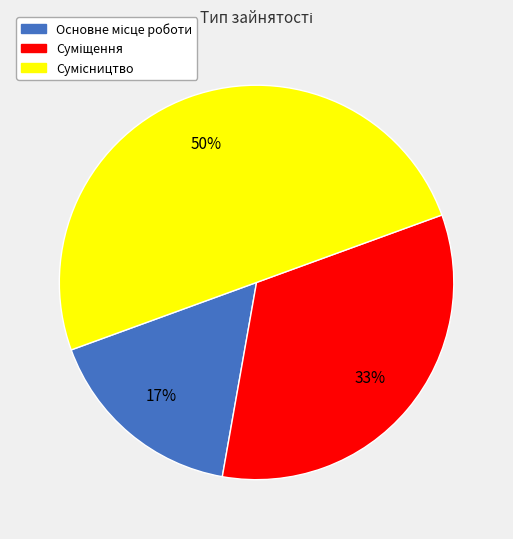

To the nearest percent, what is the average slice percentage?

33%